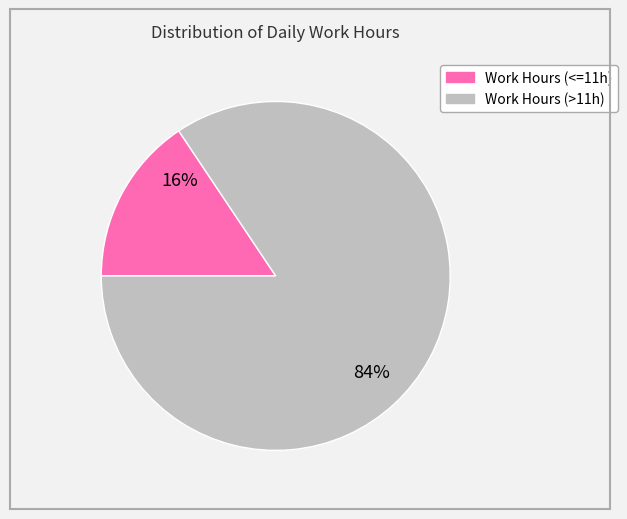

Is there any slice that represents more than half of the pie?

Yes